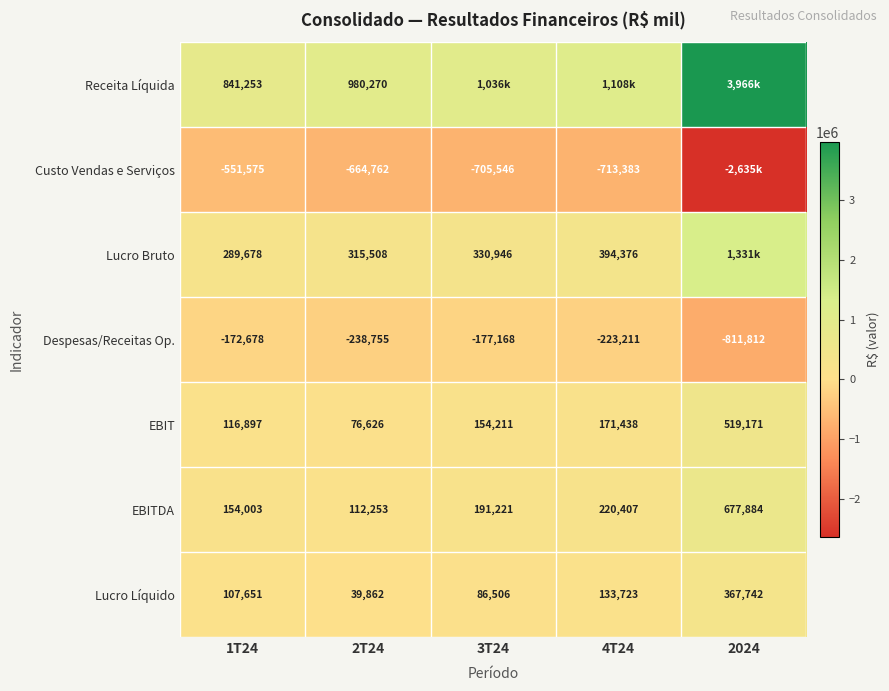

What is the difference between the EBITDA values at 2024 and 1T24?

523880.7